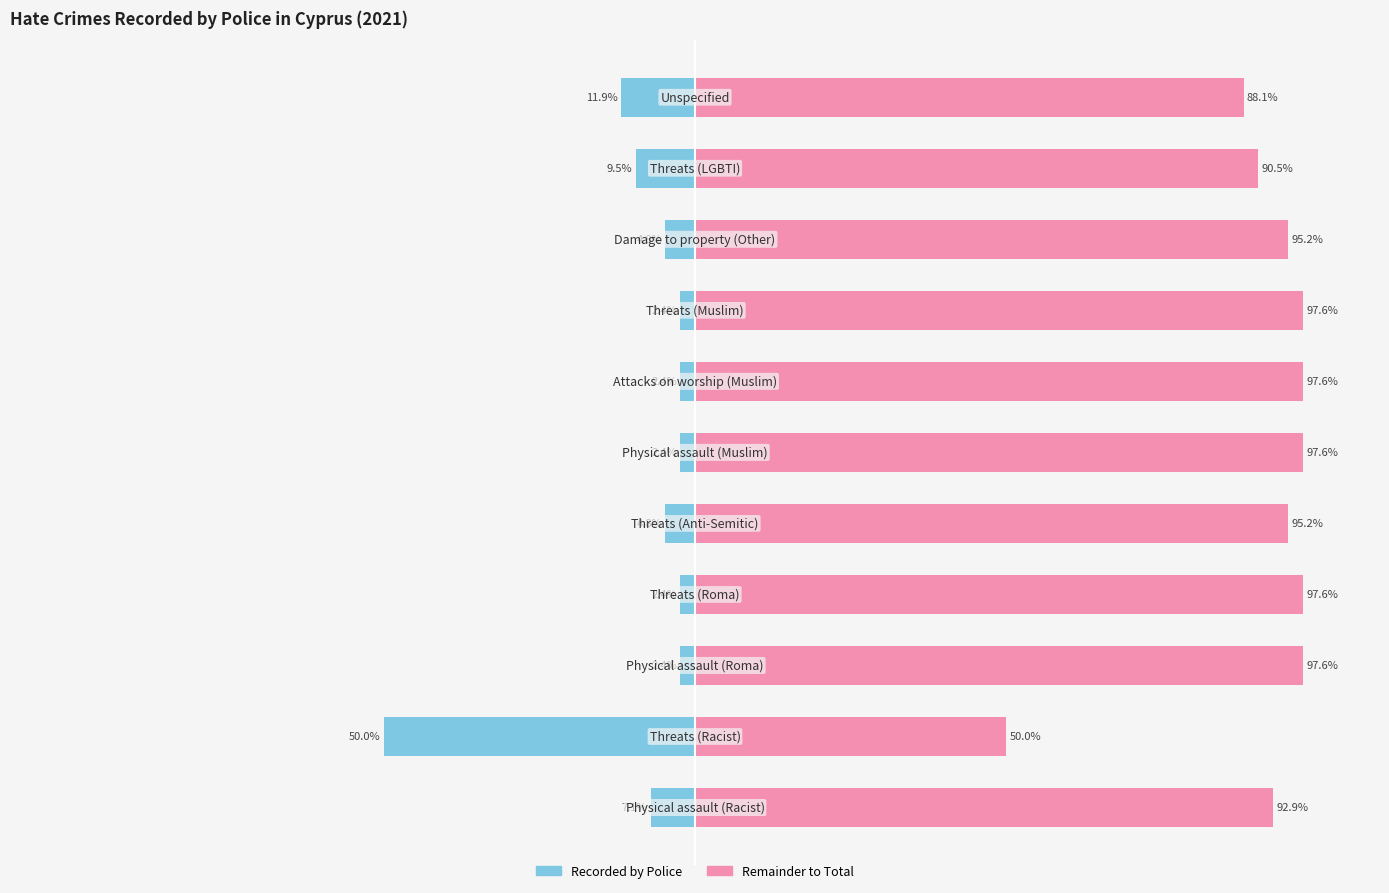

Reading left to right, what are all the values shown in this chart?

Recorded by Police: -7.1	-50.0	-2.4	-2.4	-4.8	-2.4	-2.4	-2.4	-4.8	-9.5	-11.9
Complement: 92.9	50.0	97.6	97.6	95.2	97.6	97.6	97.6	95.2	90.5	88.1